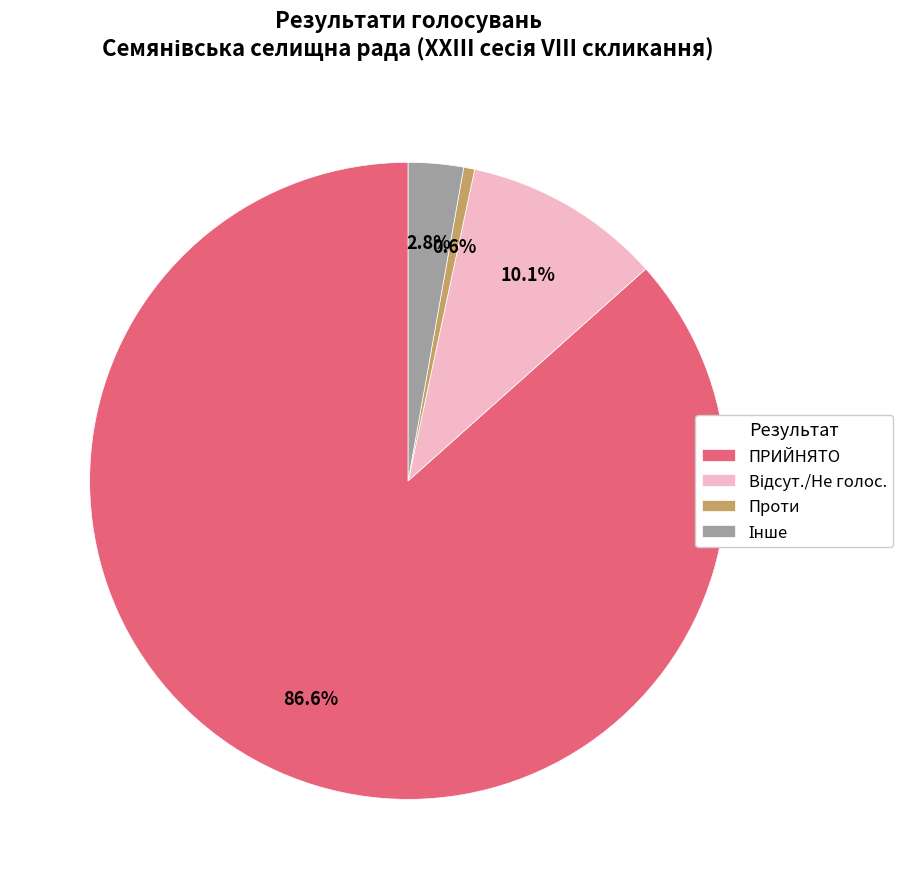

Which slice is the smallest?

Проти